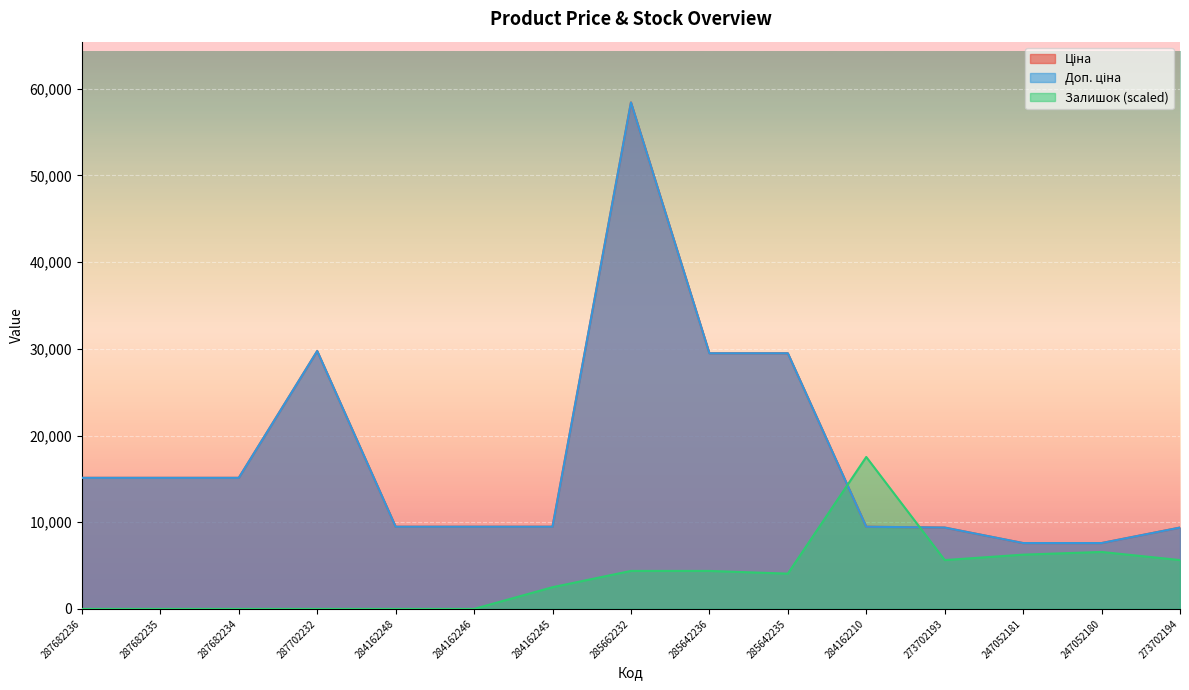

How many data points in Доп. ціна are above 9480?

11